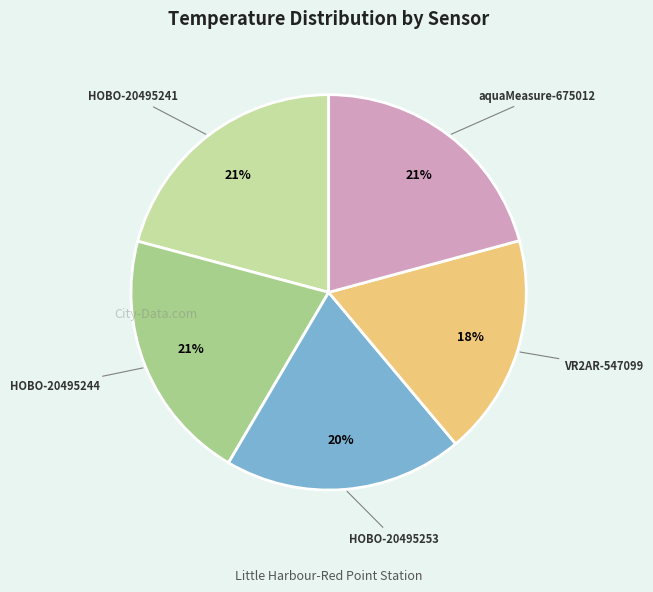

To the nearest percent, what percentage of the pie is VR2AR-547099?

18%